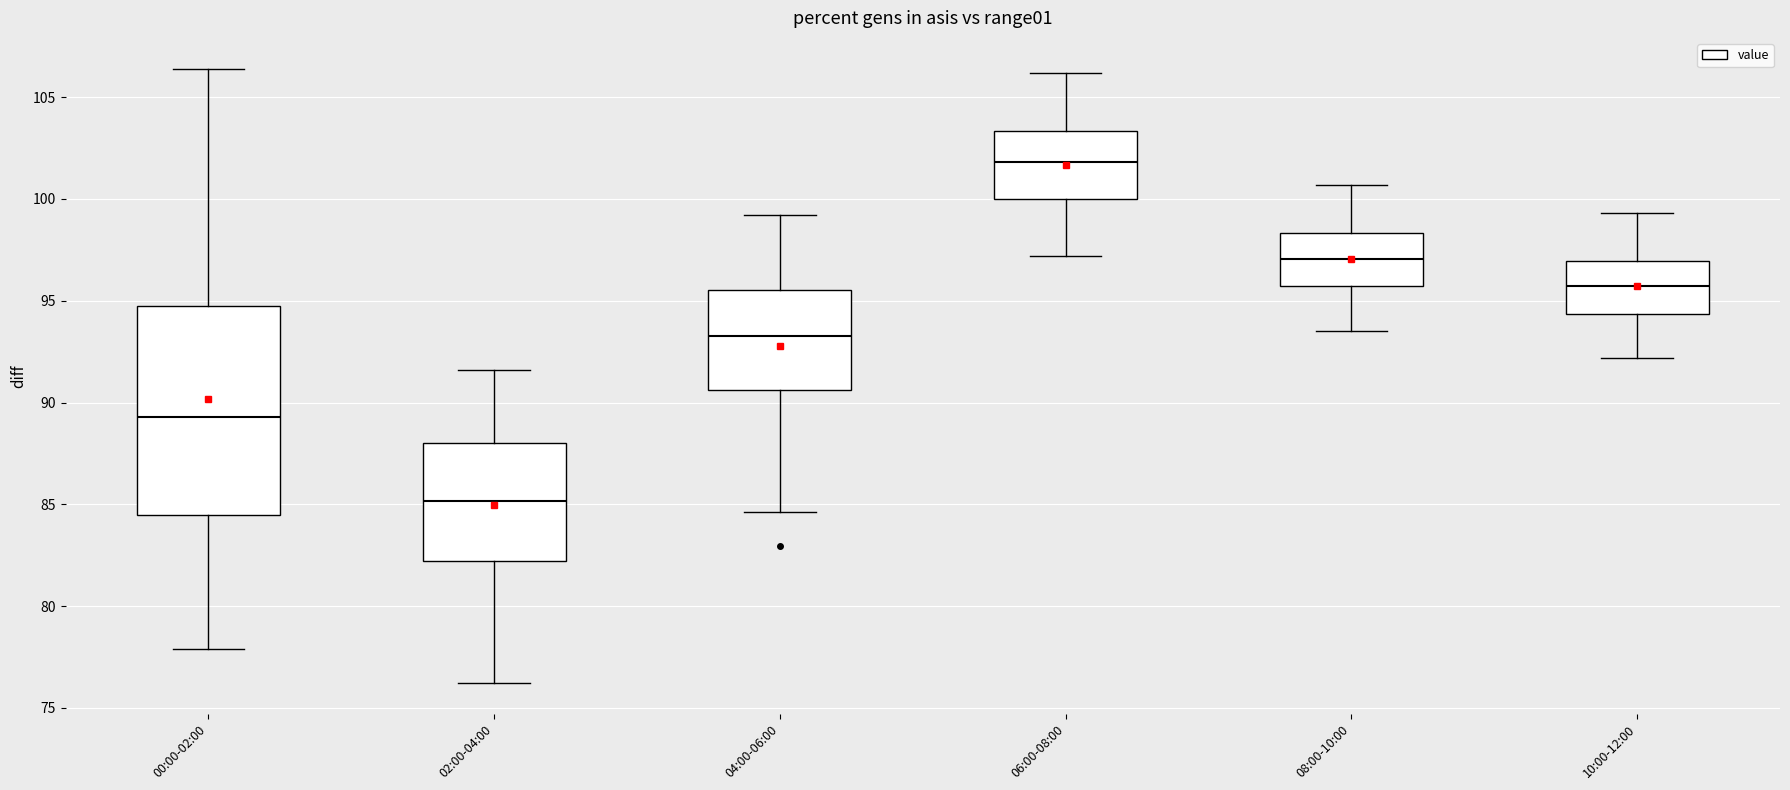

Reading left to right, read every box against the y-axis: the position of its median line, the range the box covers, and the ends of its whiskers. The values are not printed on the chart, so give them approximately, as read against the axis.

00:00-02:00: median 89.5, box 84.5 to 94.5, whiskers 78.0 to 106.5
02:00-04:00: median 85.0, box 82.0 to 88.0, whiskers 76.0 to 91.5
04:00-06:00: median 93.5, box 90.5 to 95.5, whiskers 84.5 to 99.0
06:00-08:00: median 102.0, box 100.0 to 103.5, whiskers 97.0 to 106.0
08:00-10:00: median 97.0, box 95.5 to 98.5, whiskers 93.5 to 100.5
10:00-12:00: median 95.5, box 94.5 to 97.0, whiskers 92.0 to 99.5